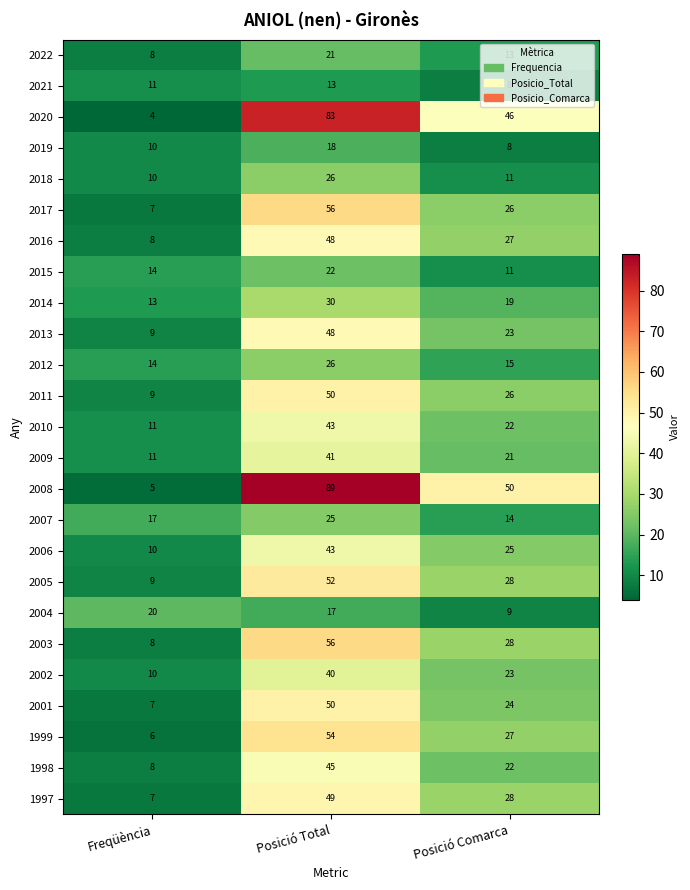

Is it true that 2017 equals 10 at Posició Comarca?

False